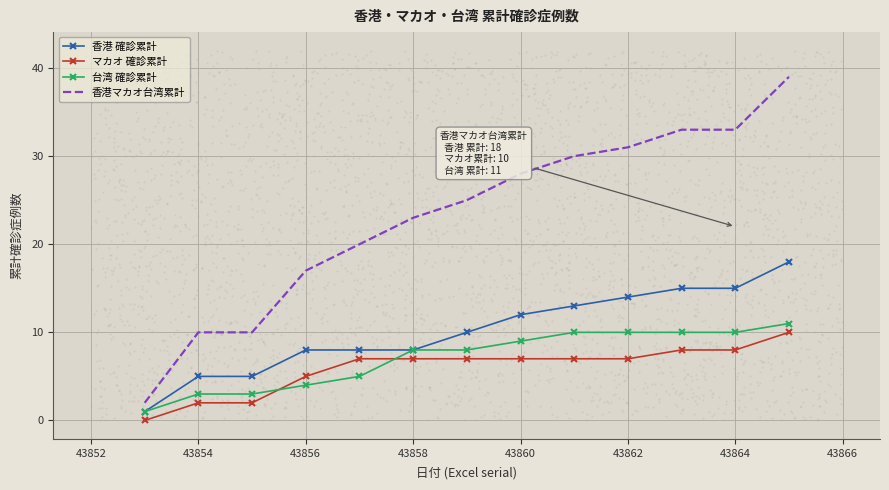

Which series has the widest spread of Y values?

香港マカオ台湾累計